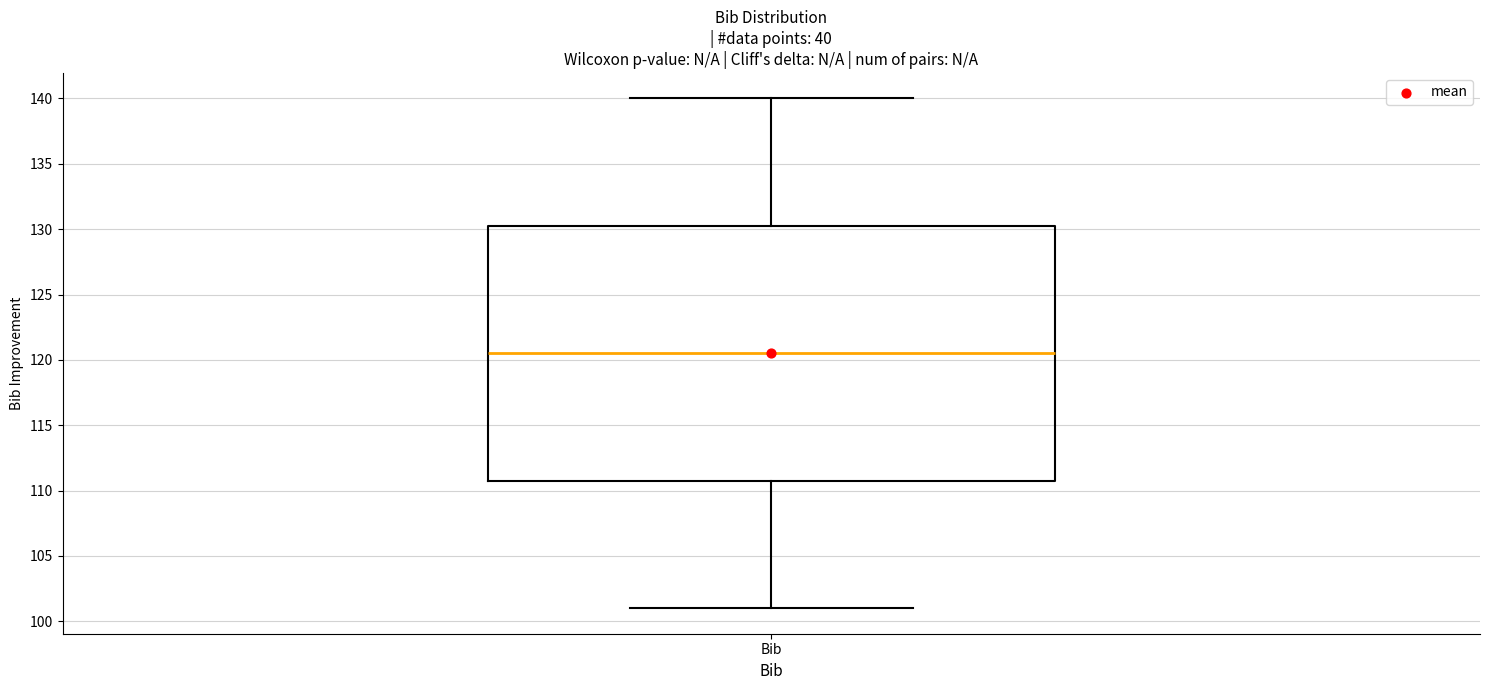

Where does the upper whisker of the box for Bib end on the y-axis? The values are not printed on the chart, so give them approximately, as read against the axis.

140.0